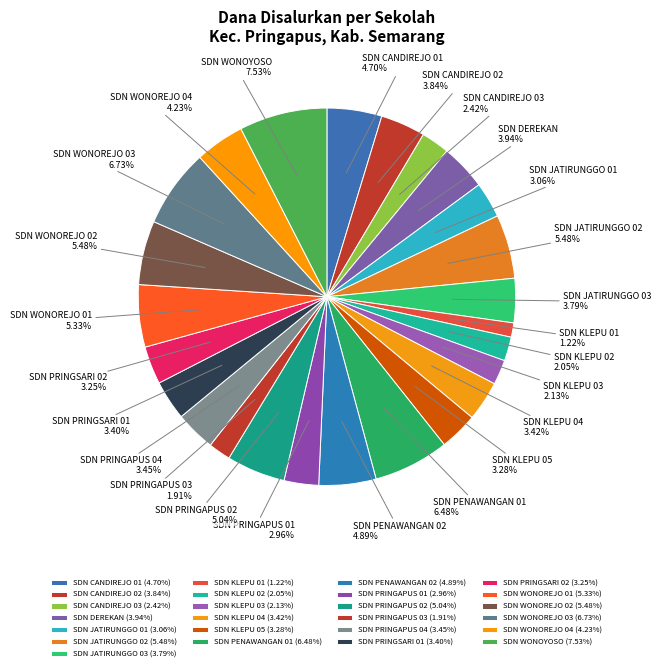

How many segments does this pie chart have?

25